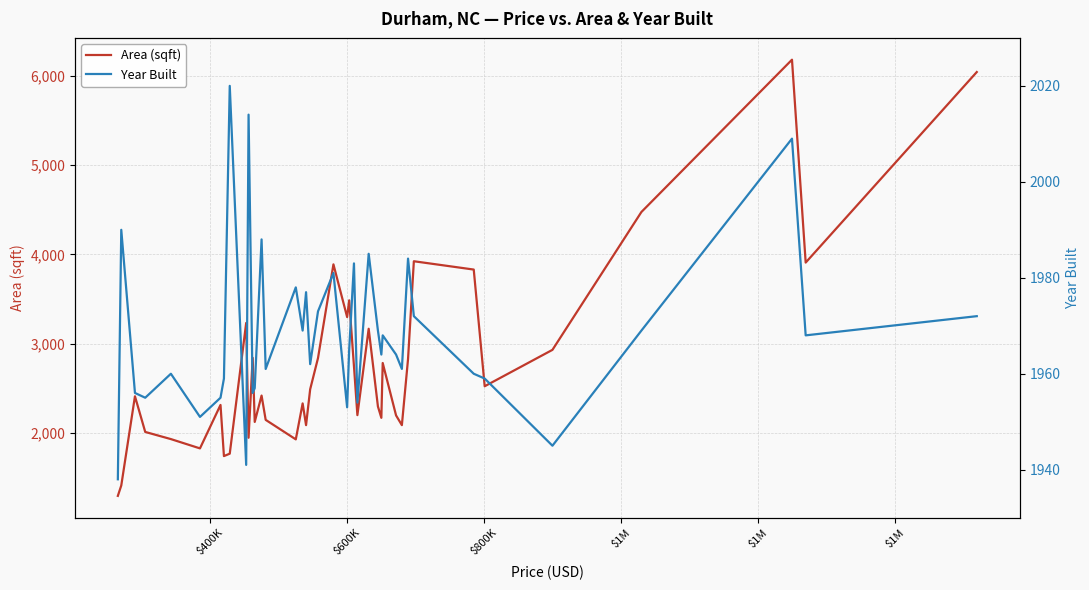

What is the maximum value for Area (sqft)?

6178